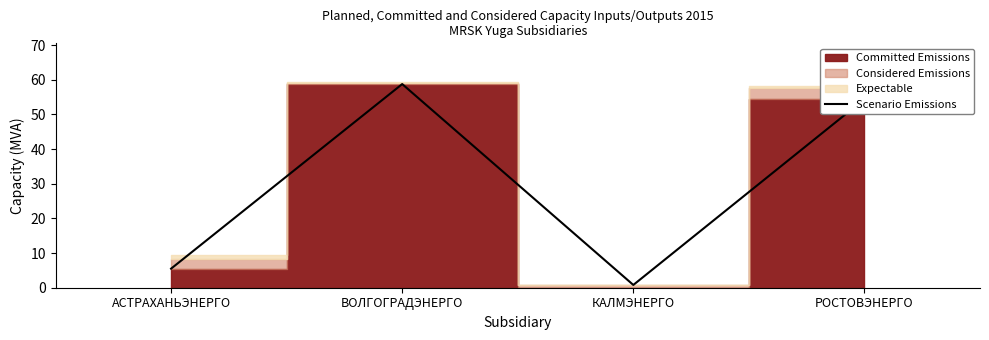

How many values in the Scenario Emissions series exceed 54?

2